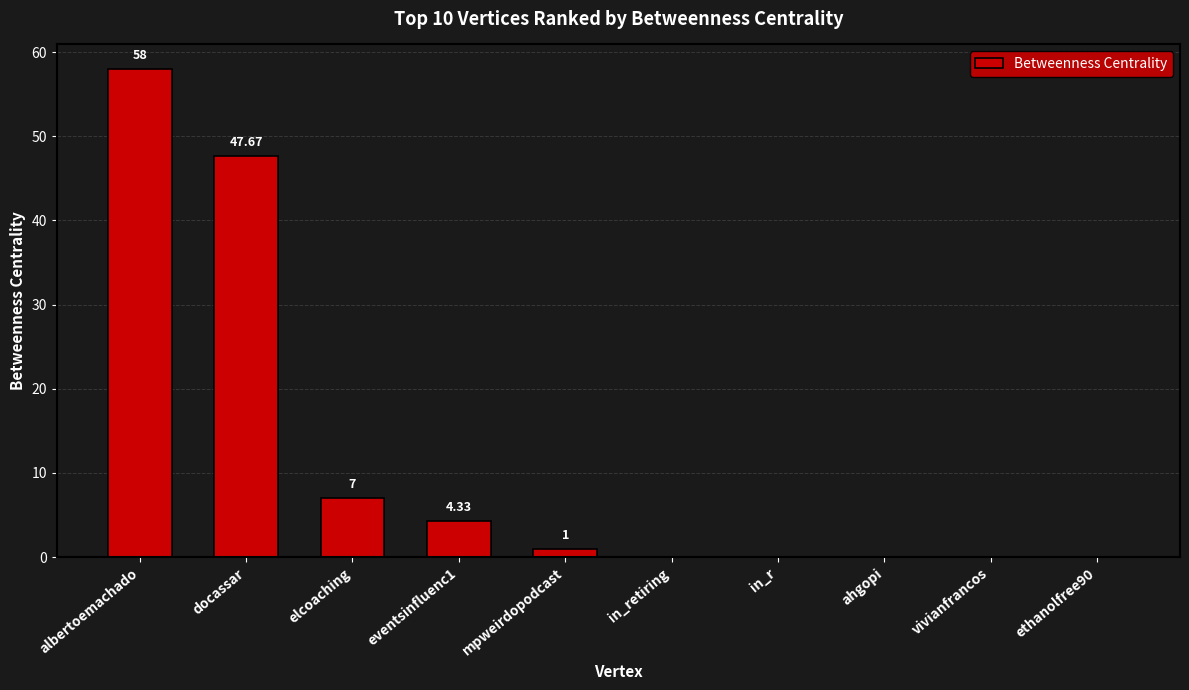

Which label corresponds to the largest value in the chart?

albertoemachado